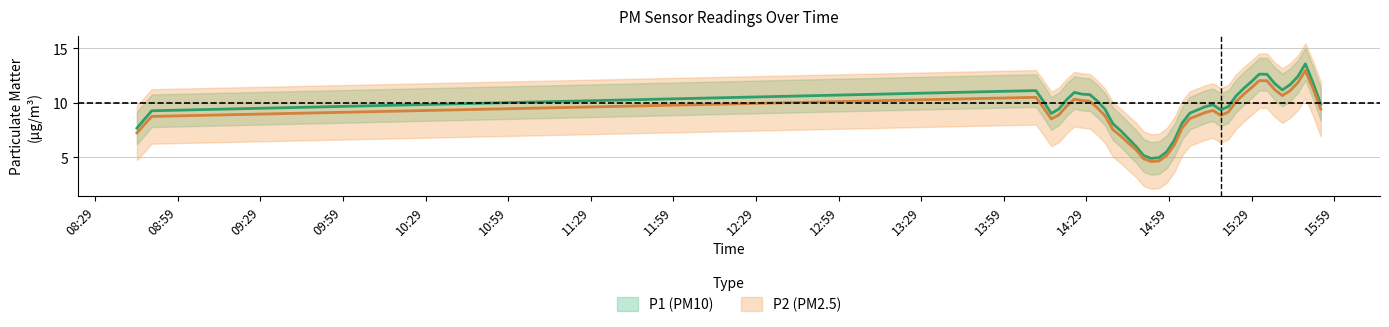

Between 21 and 38, which is larger?

38